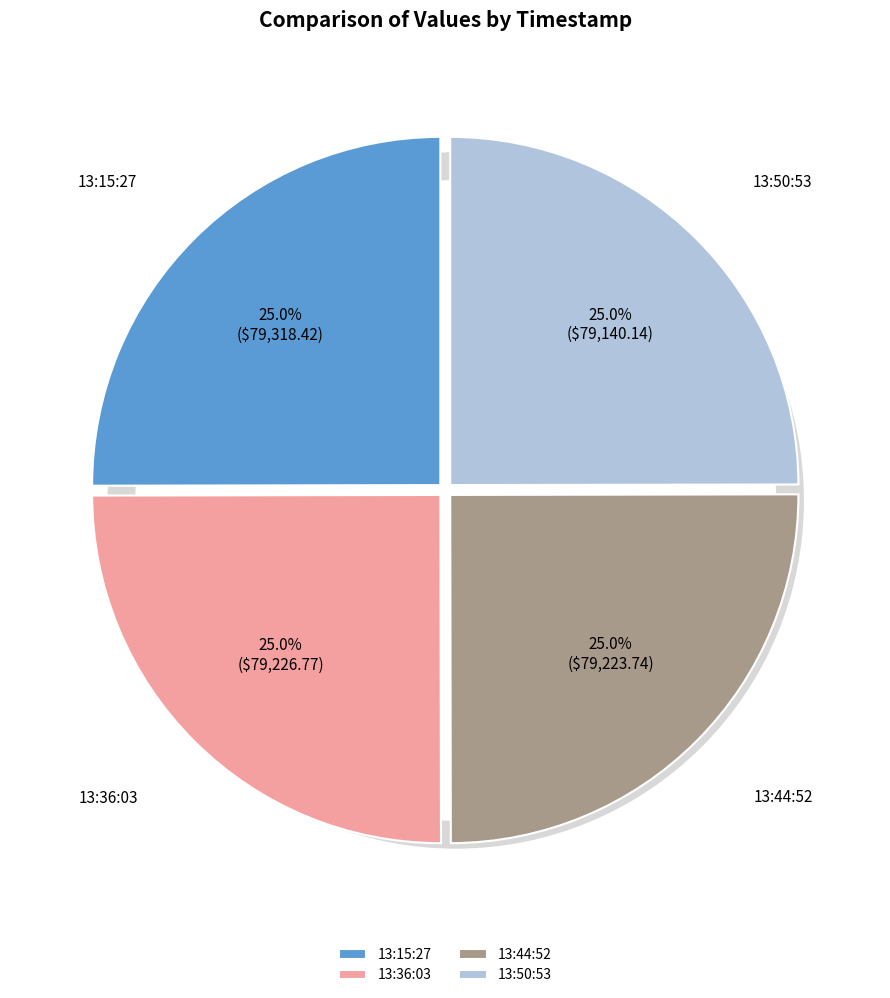

Is there a majority slice in this chart?

No